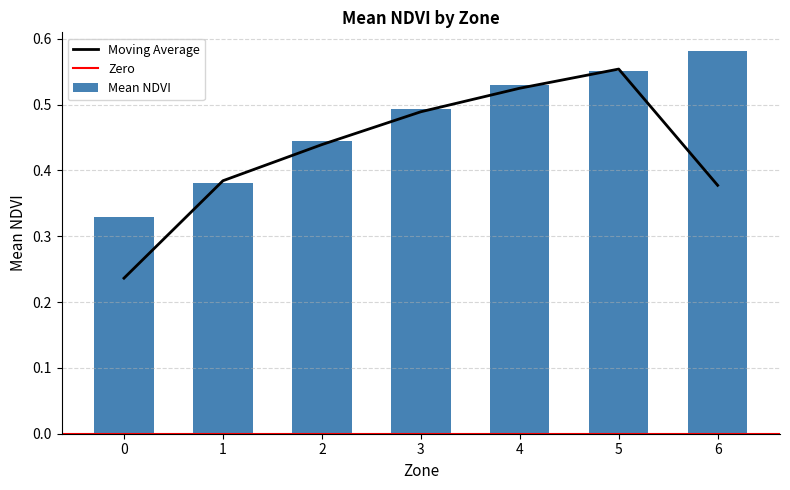

Which has a higher value, 4 or 6?

6